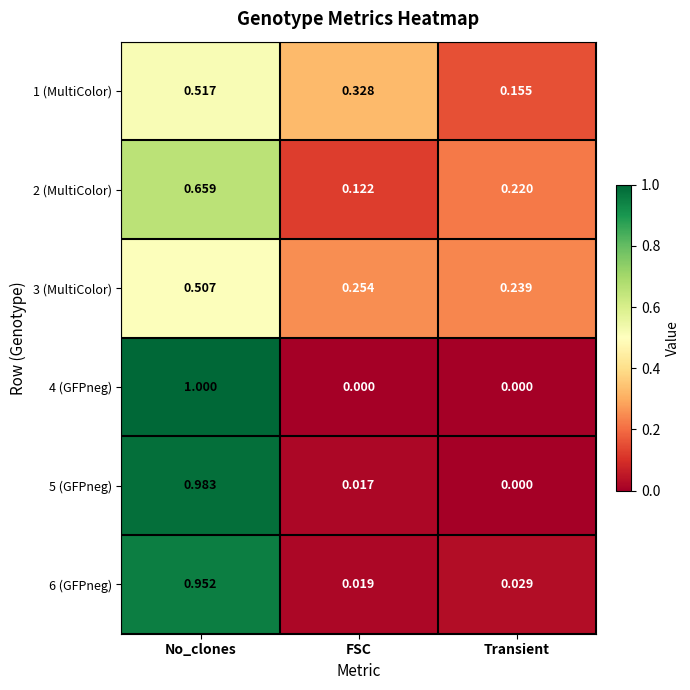

Which label corresponds to the largest value in the chart?

No_clones